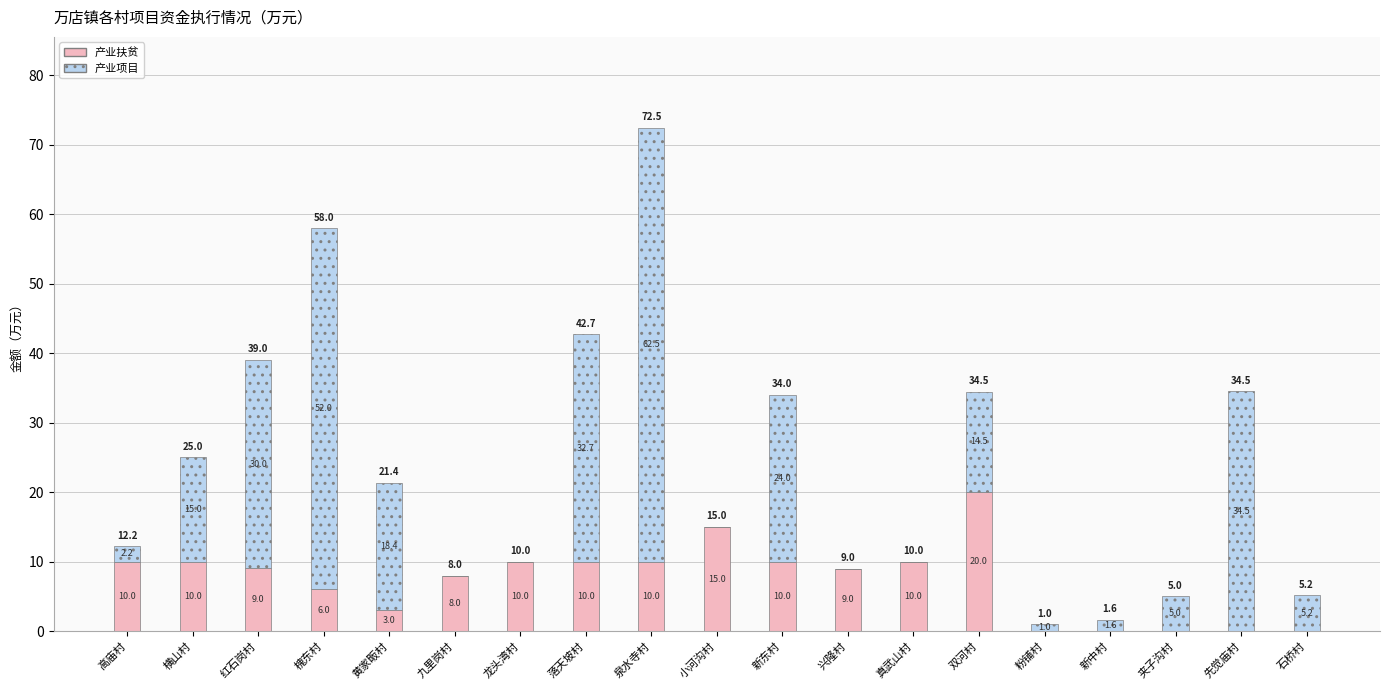

True or false: 产业扶贫 has a value of 20.0 at 双河村.

True